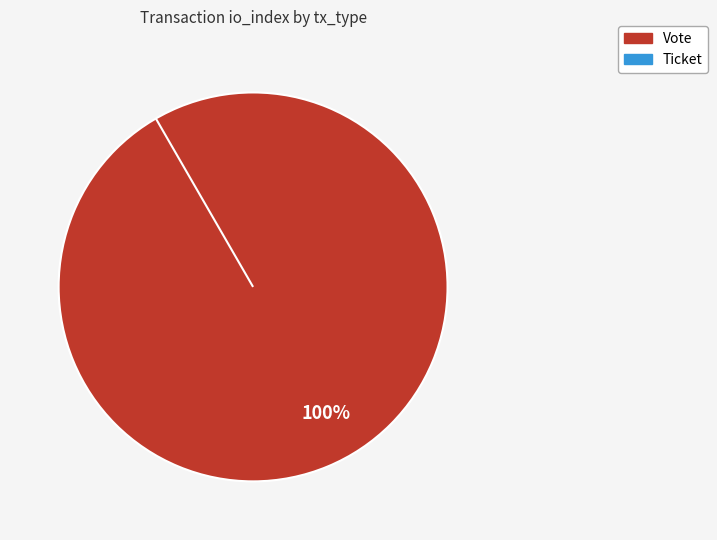

Rank the categories by value from highest to lowest.

Vote, Ticket